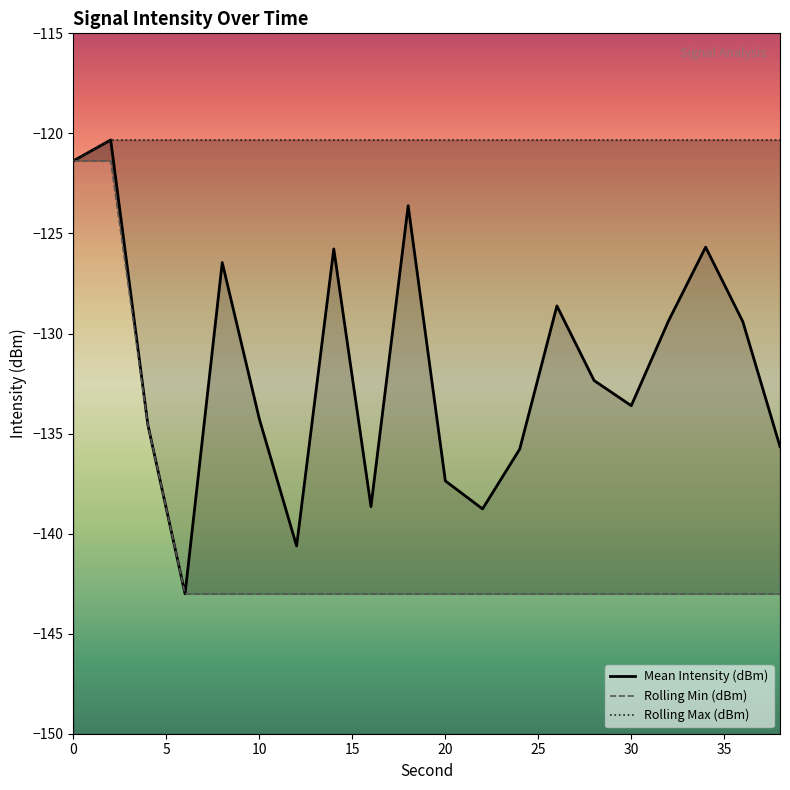

What is the sum of all Mean Intensity (dBm) values?

-2635.3